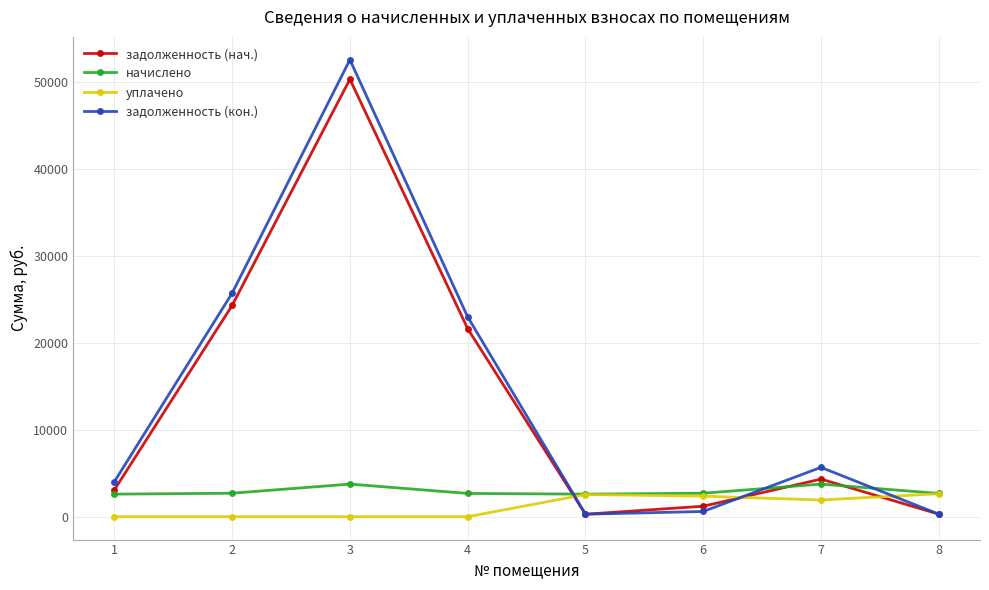

At which label is задолженность (кон.) closest to 26414?

2